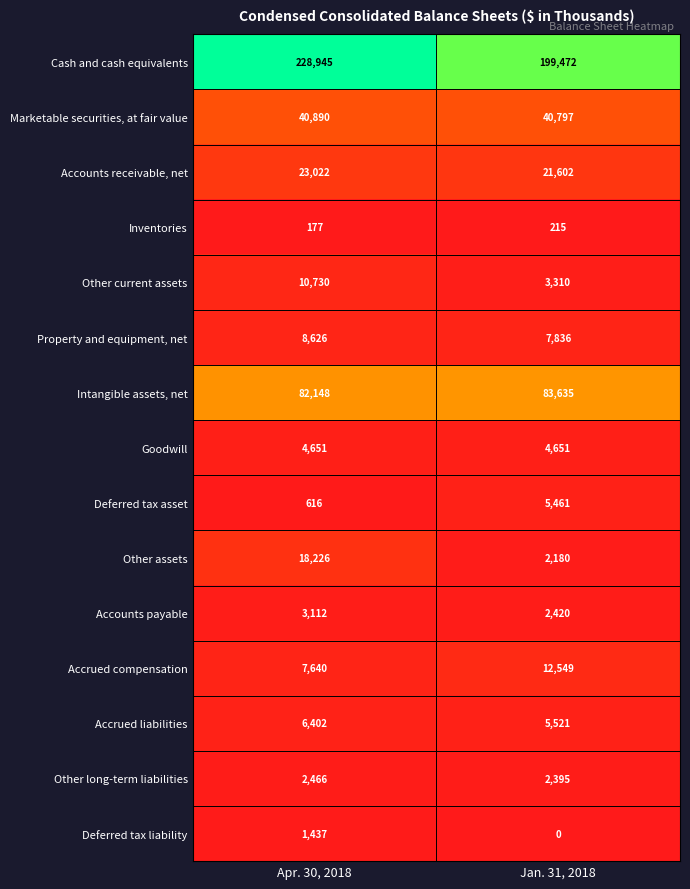

Which series has the largest range (max minus min)?

Cash and cash equivalents